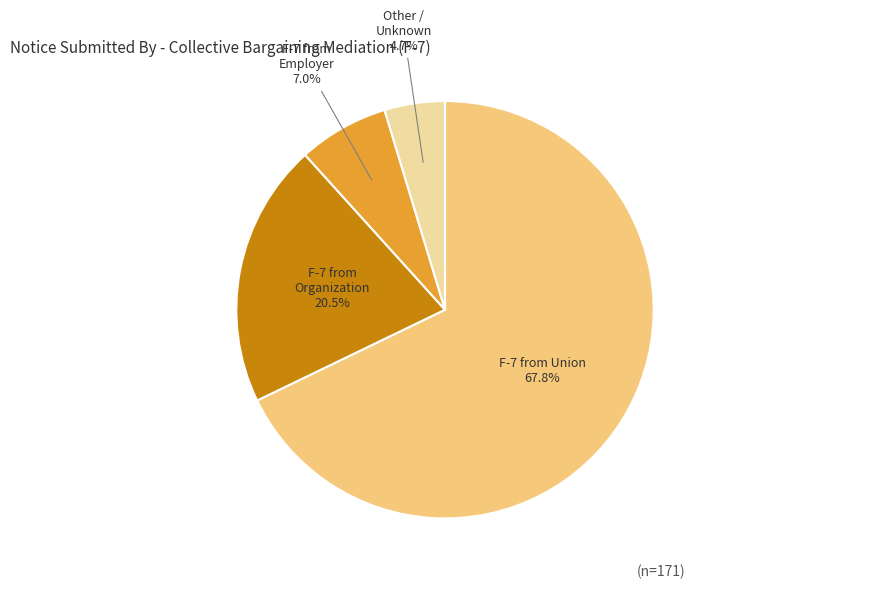

What percentage is the Other slice, to the nearest percent?

5%